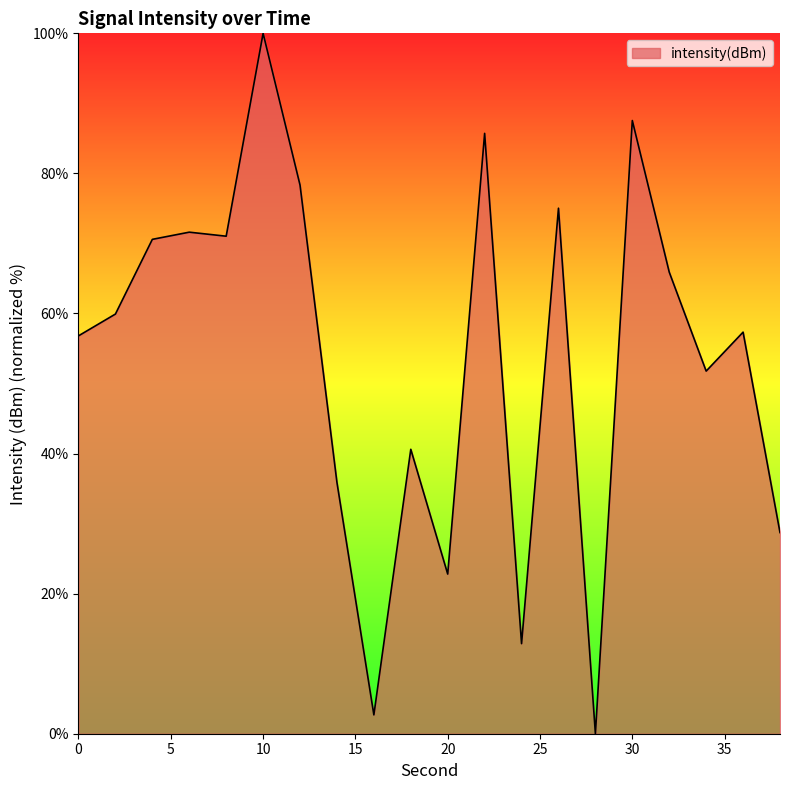

What is the difference between the maximum and minimum values?

100.0